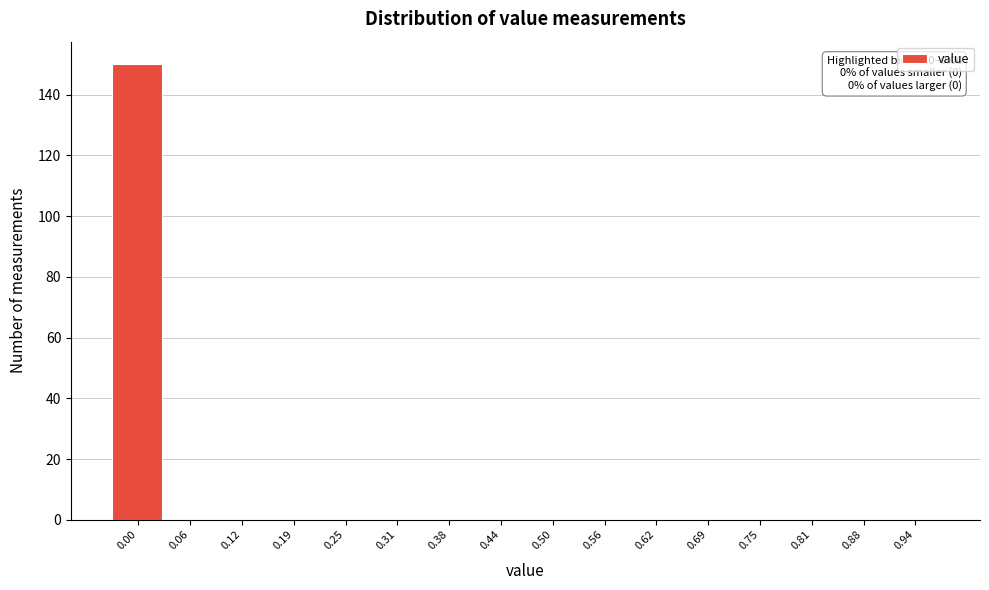

Reading left to right, extract all data points from this chart.

0.00=150	0.06=0	0.12=0	0.19=0	0.25=0	0.31=0	0.38=0	0.44=0	0.50=0	0.56=0	0.62=0	0.69=0	0.75=0	0.81=0	0.88=0	0.94=0